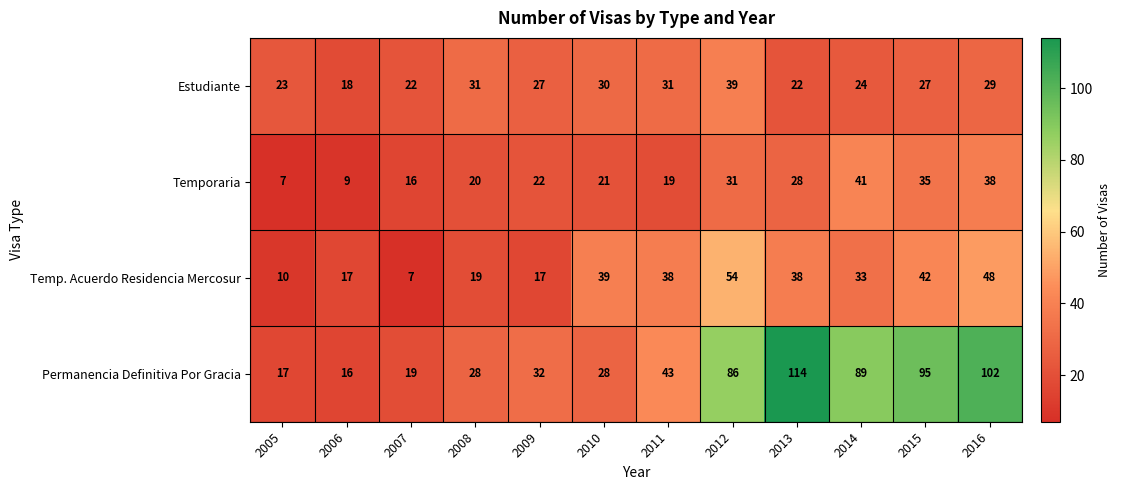

What is the total value across all series at 2009?

98